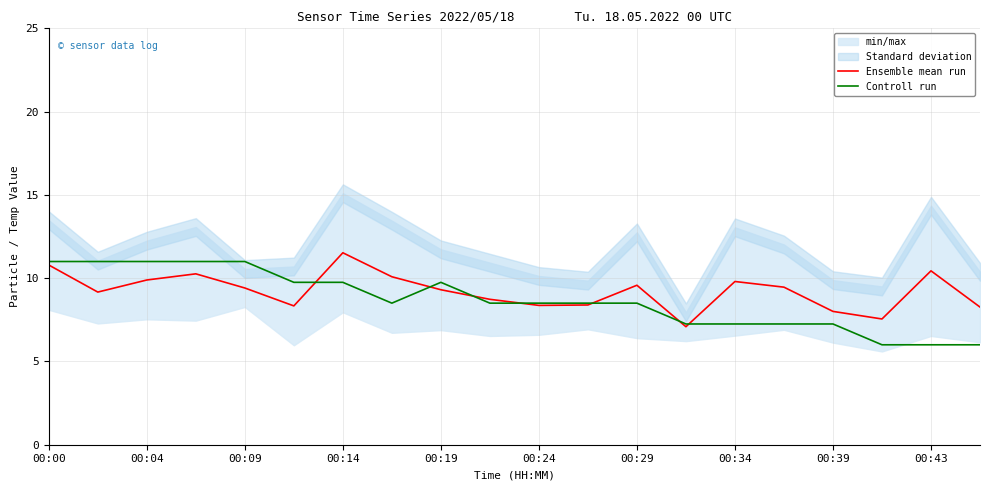

Which series has the widest spread of values?

Controll run